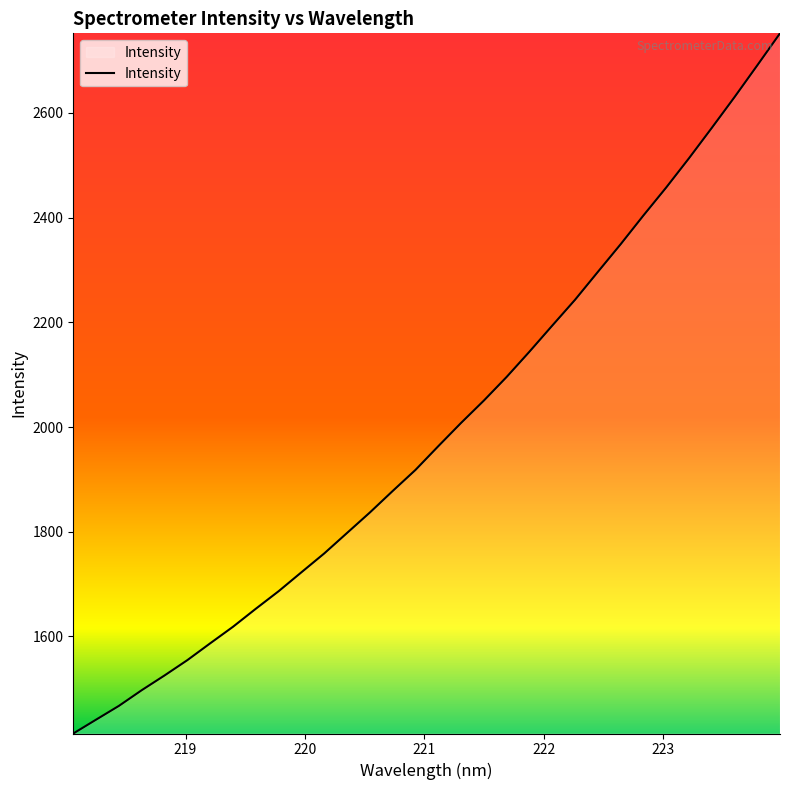

What is the difference between the maximum and minimum values?

1337.4